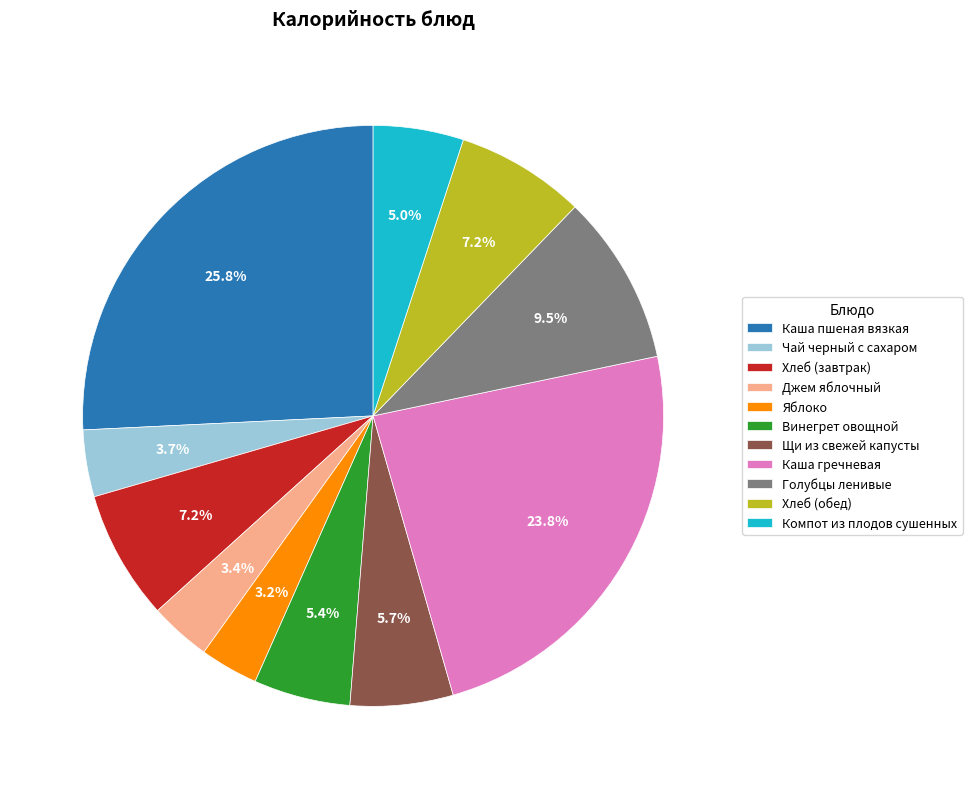

To the nearest percent, what percentage of the pie is Каша гречневая?

24%